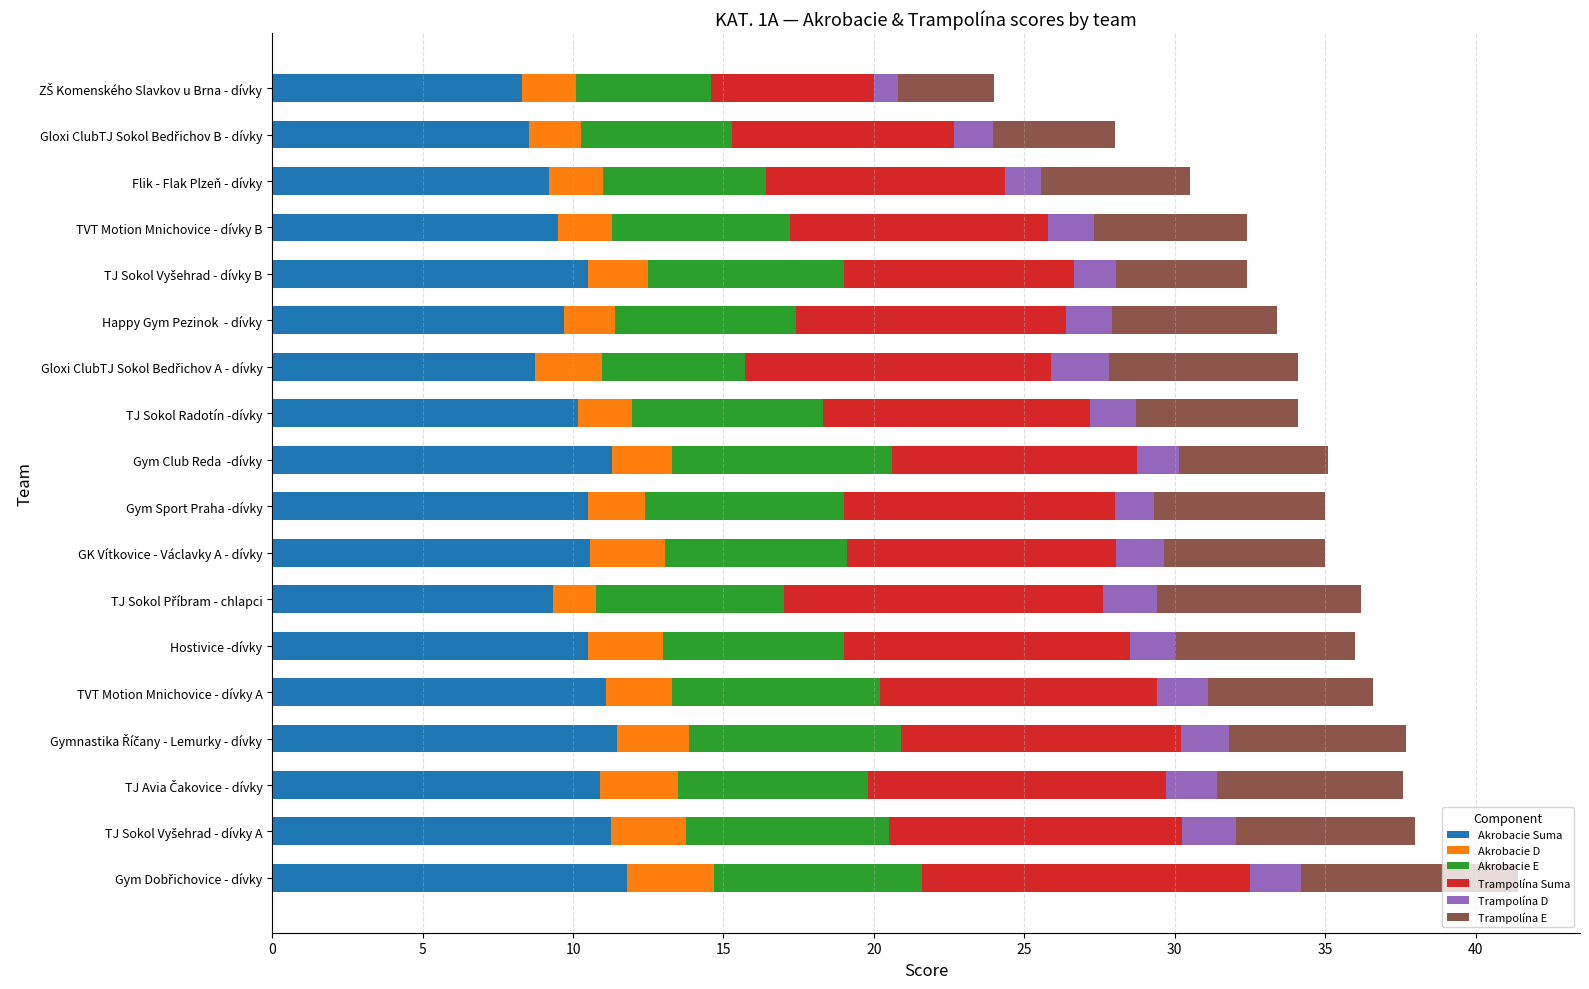

What is the total value across all series at TJ Sokol Radotín -dívky?

34.1